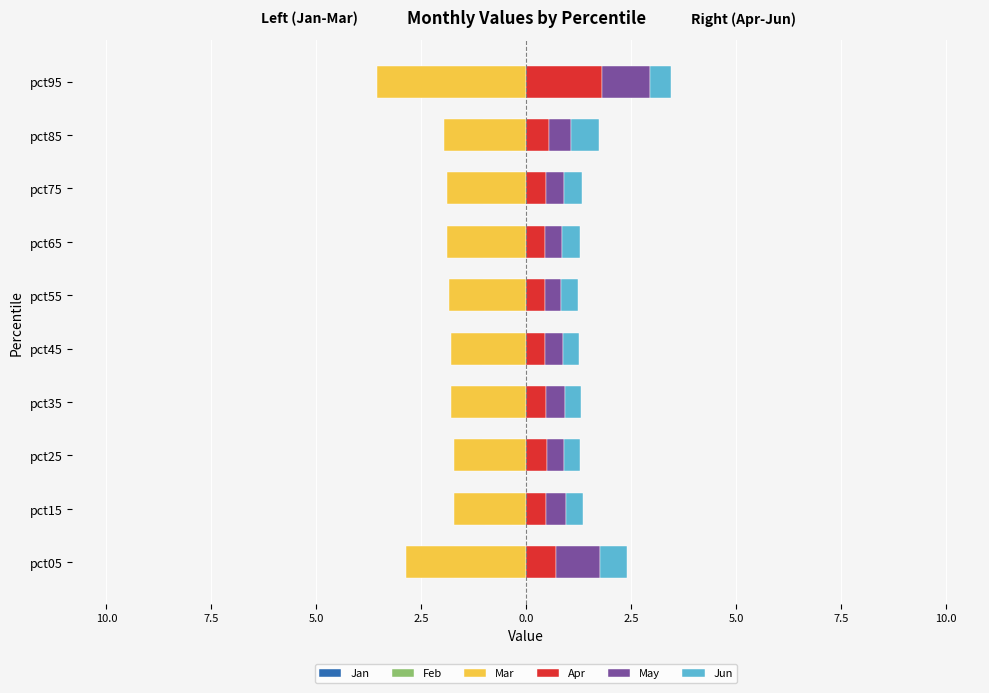

Which series has the largest range (max minus min)?

Mar